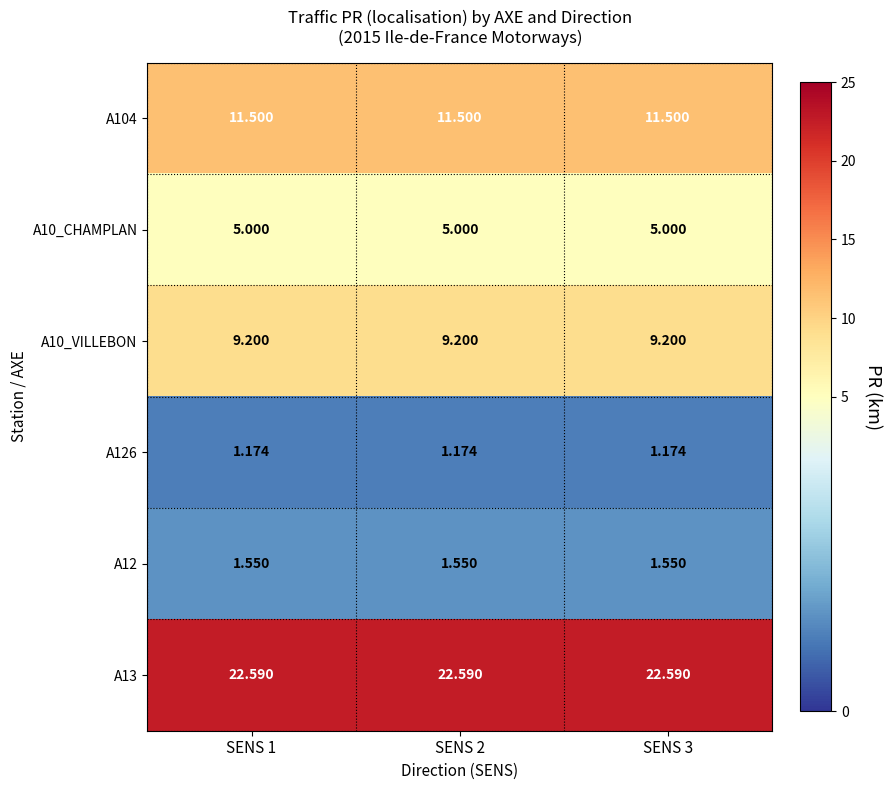

Is the value of A10_VILLEBON at SENS 2 greater than the value of A13 at SENS 2?

No